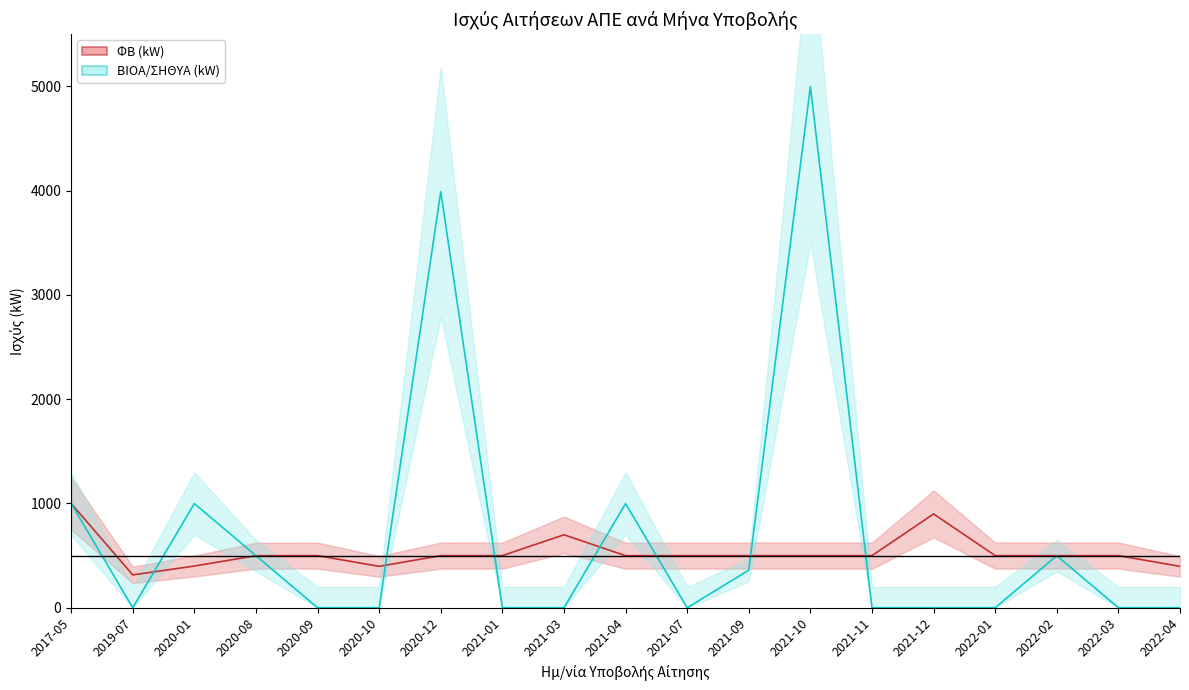

At how many categories does at least one series exceed 1939?

2